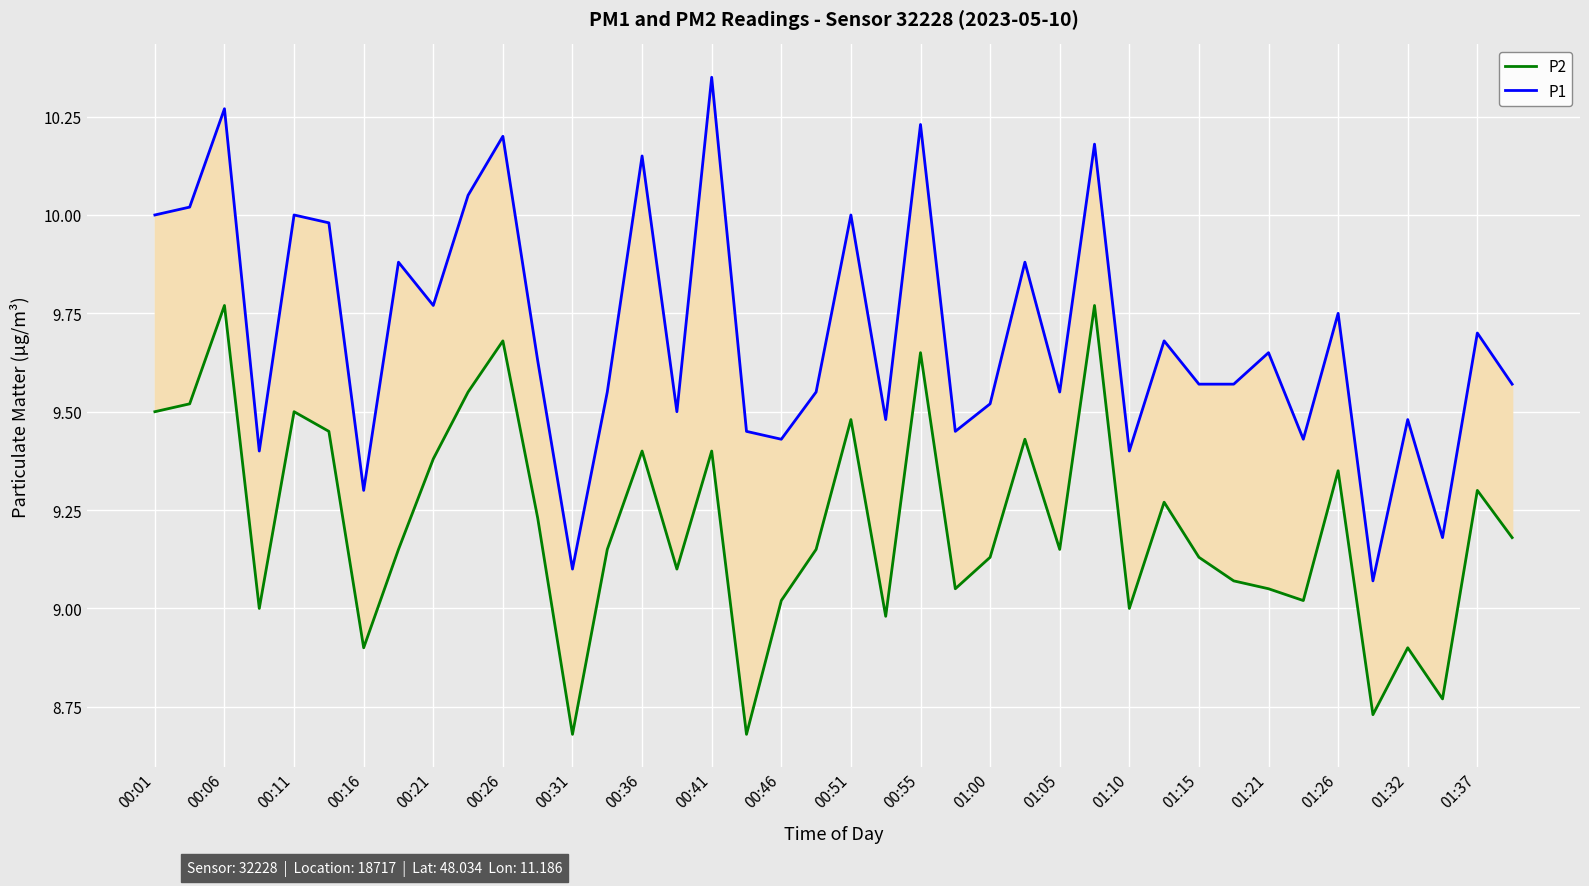

List the series in order of their overall mean, lowest first.

P2, P1